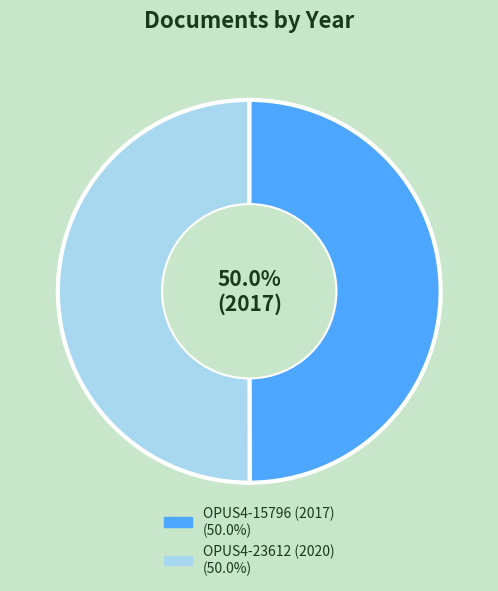

Approximately how many times larger is the value at OPUS4-15796 (2017) compared to OPUS4-23612 (2020)?

1.0